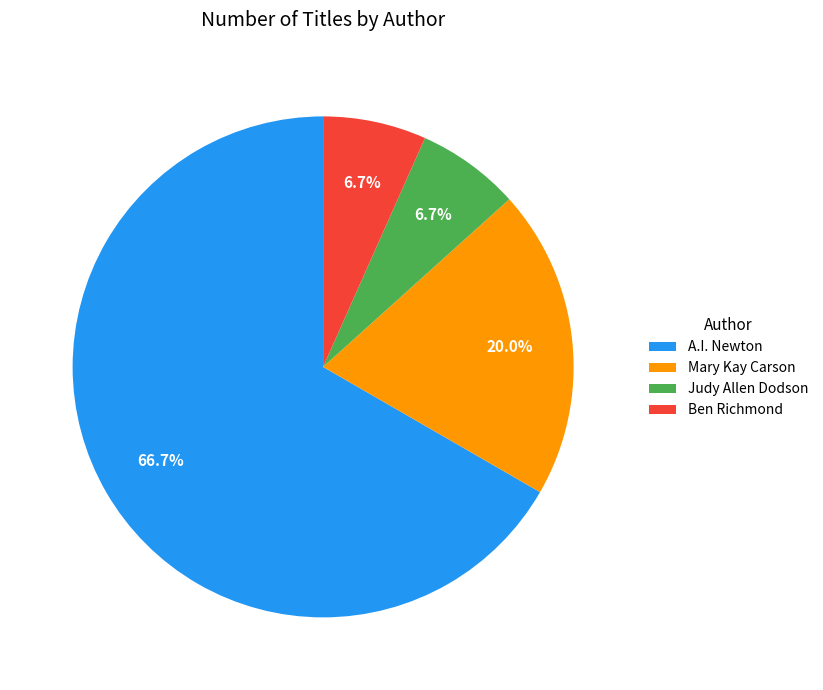

Count the number of slices in the pie.

4